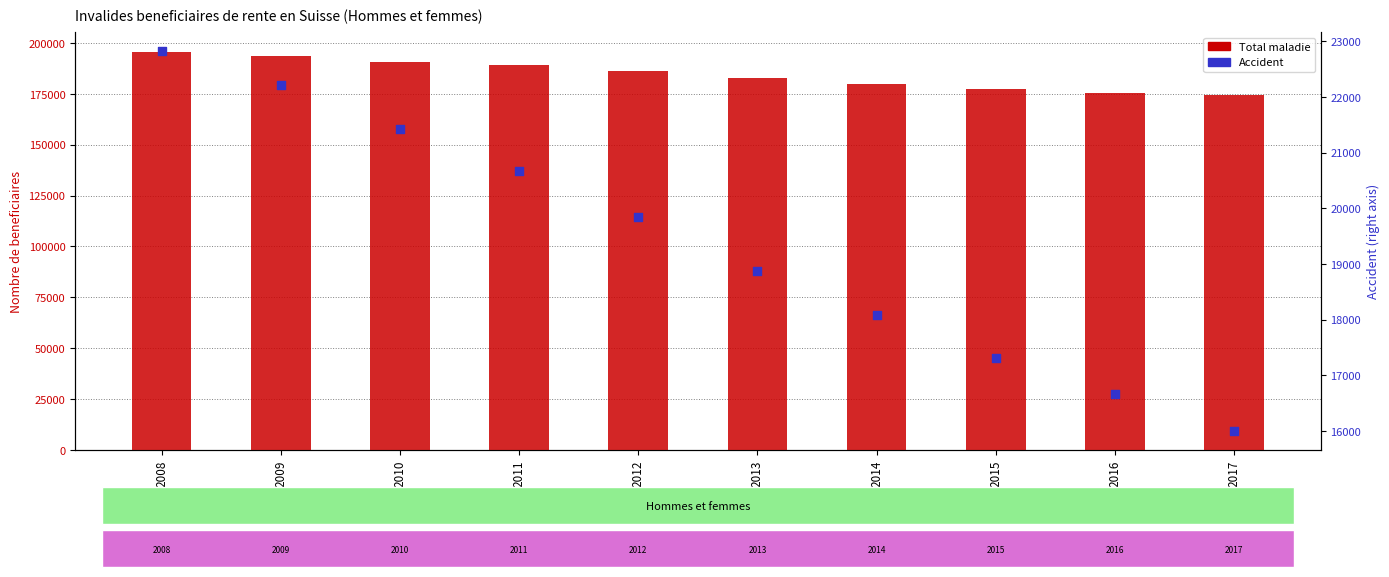

What is the total value across all series at 2017?

190337